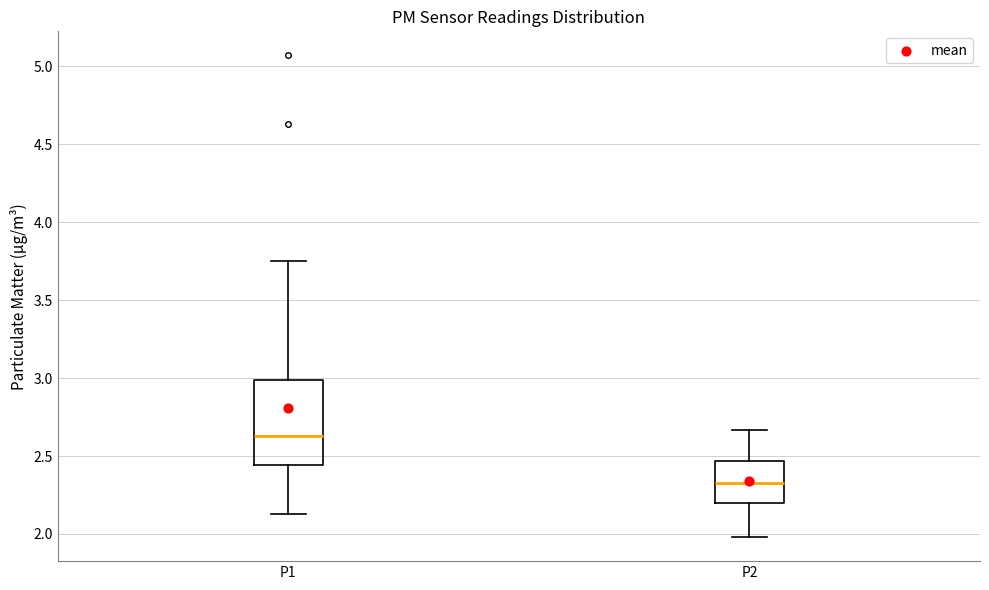

Where is the upper edge of the box for P1 on the y-axis? The values are not printed on the chart, so give them approximately, as read against the axis.

3.00